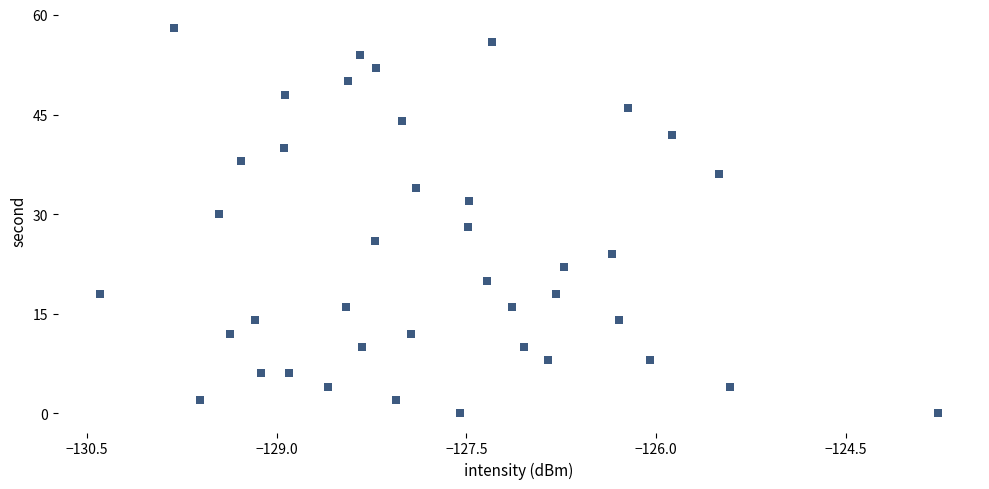

What is the range of Y values (max minus min)?

58